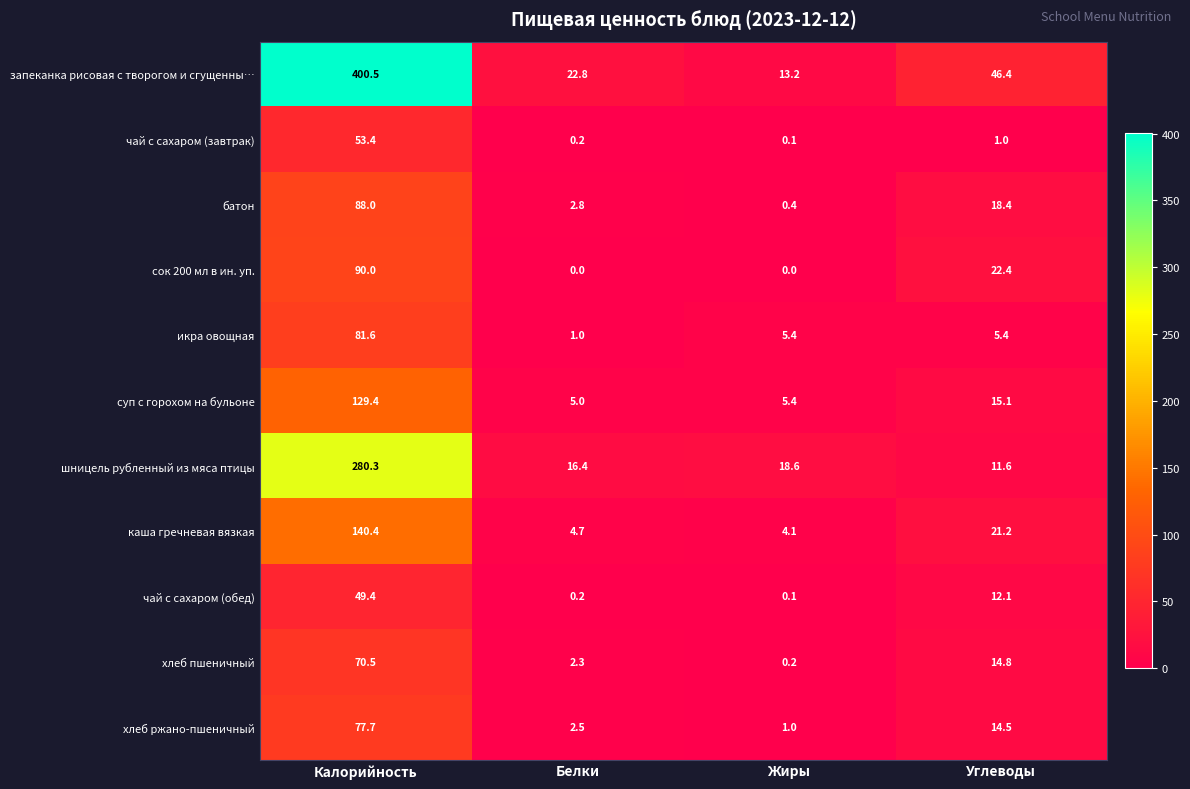

What is the difference between the чай с сахаром (обед) values at Жиры and Калорийность?

49.3